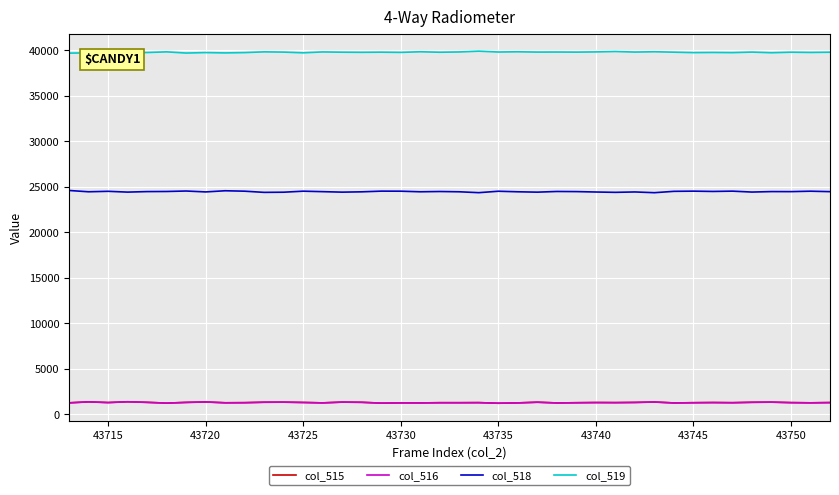

What is the maximum value shown in the chart?

39914